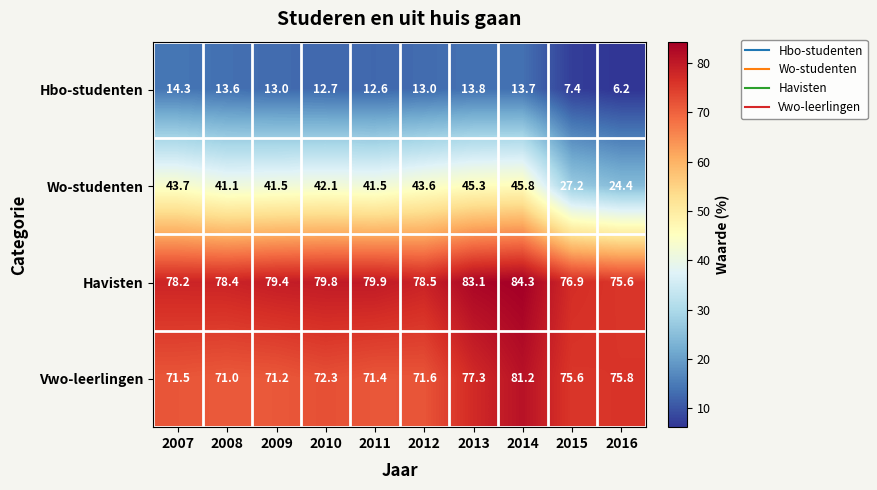

Where is Vwo-leerlingen nearest to the value 76?

2016